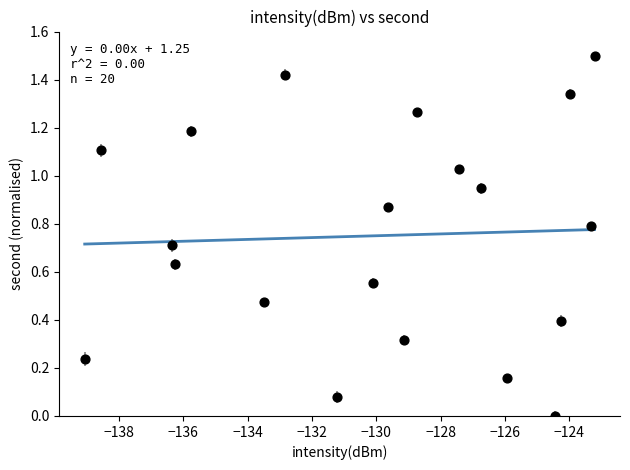

What is the range of X values (max minus min)?

15.8